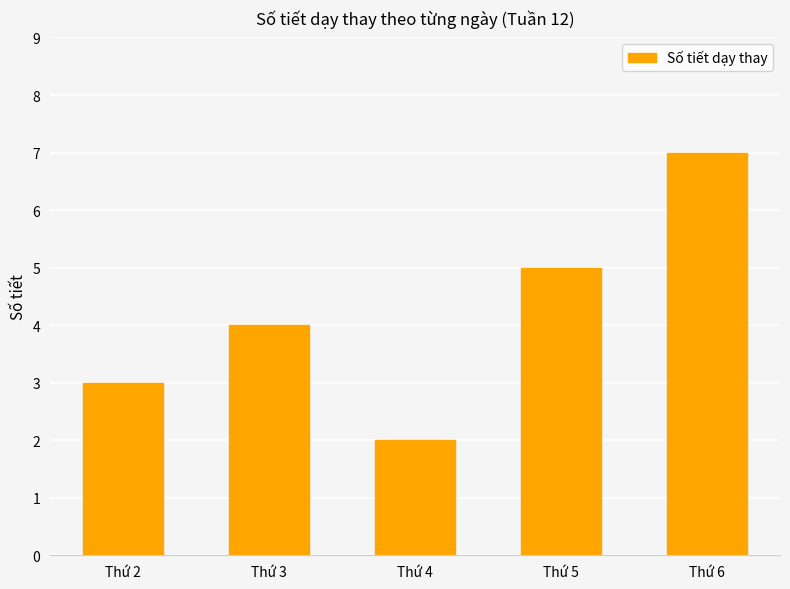

What is the maximum value shown in the chart?

7